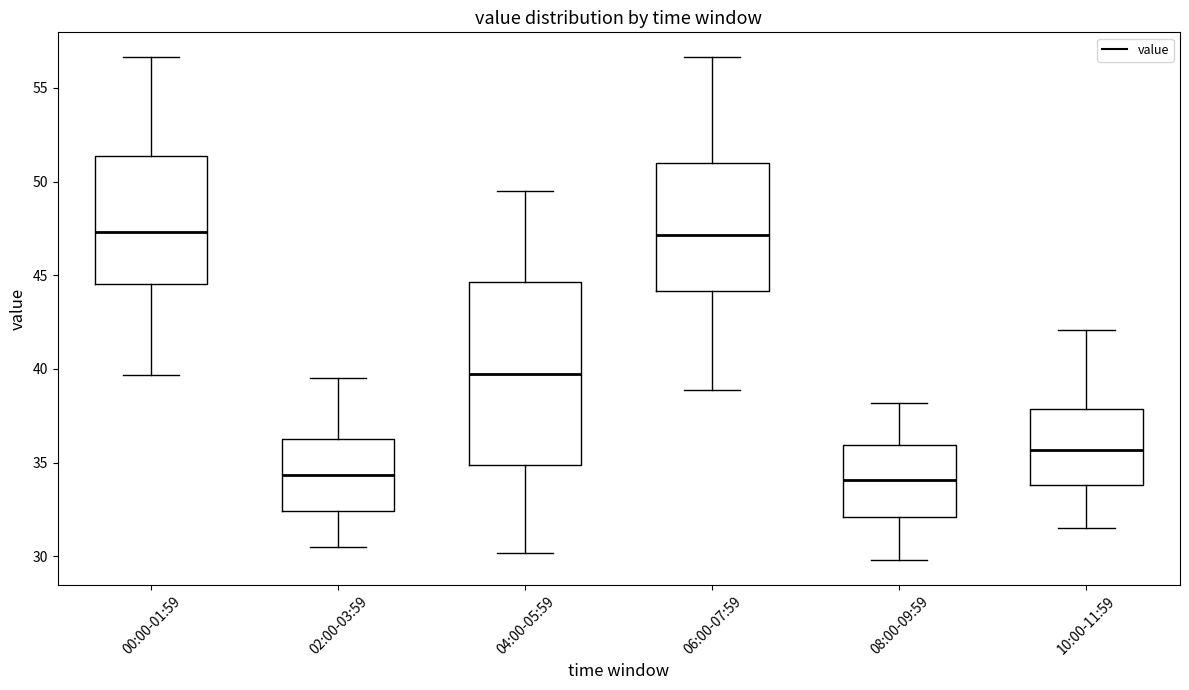

Reading left to right, transcribe this box plot: for each box, give where its median line is, the range the box spans, and where its two whiskers end, as read against the y-axis. The values are not printed on the chart, so give them approximately, as read against the axis.

00:00-01:59: median 47.5, box 44.5 to 51.5, whiskers 39.5 to 56.5
02:00-03:59: median 34.5, box 32.5 to 36.5, whiskers 30.5 to 39.5
04:00-05:59: median 40.0, box 35.0 to 44.5, whiskers 30.0 to 49.5
06:00-07:59: median 47.0, box 44.0 to 51.0, whiskers 39.0 to 56.5
08:00-09:59: median 34.0, box 32.0 to 36.0, whiskers 30.0 to 38.0
10:00-11:59: median 35.5, box 34.0 to 38.0, whiskers 31.5 to 42.0